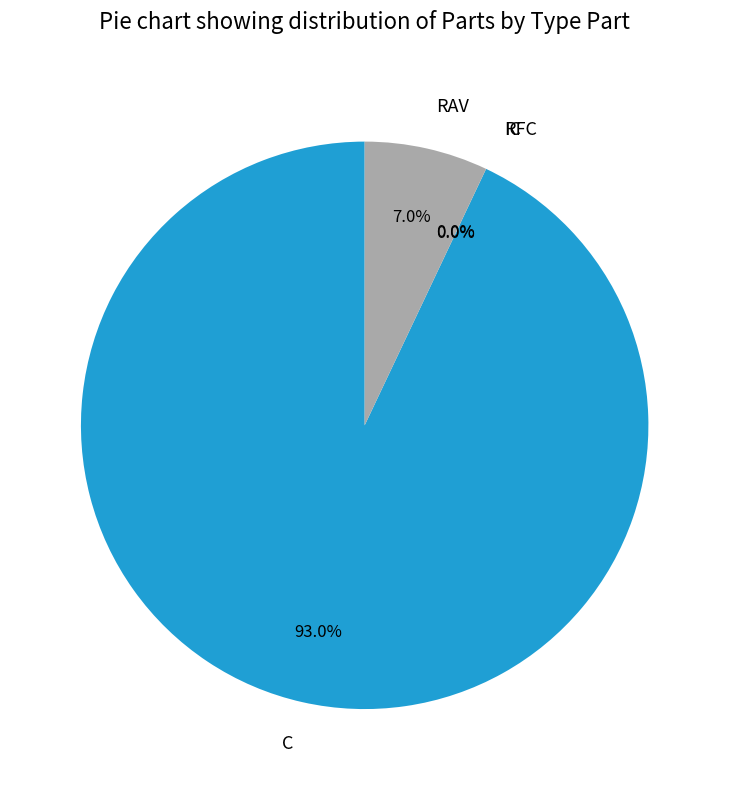

Do RAV and C together represent more than half of the pie?

Yes